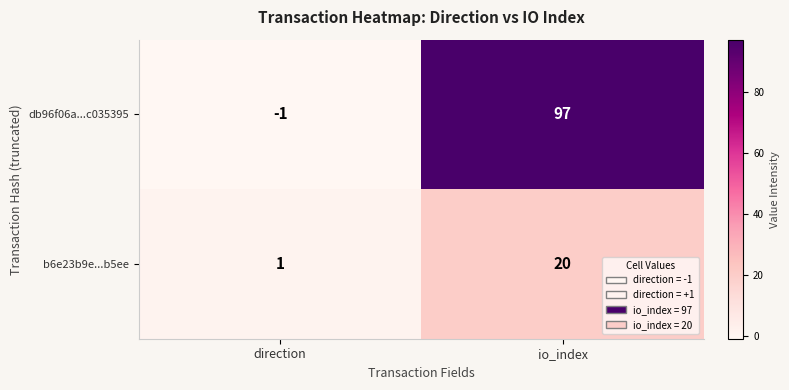

What is the maximum value for b6e23b9e...b5ee?

20